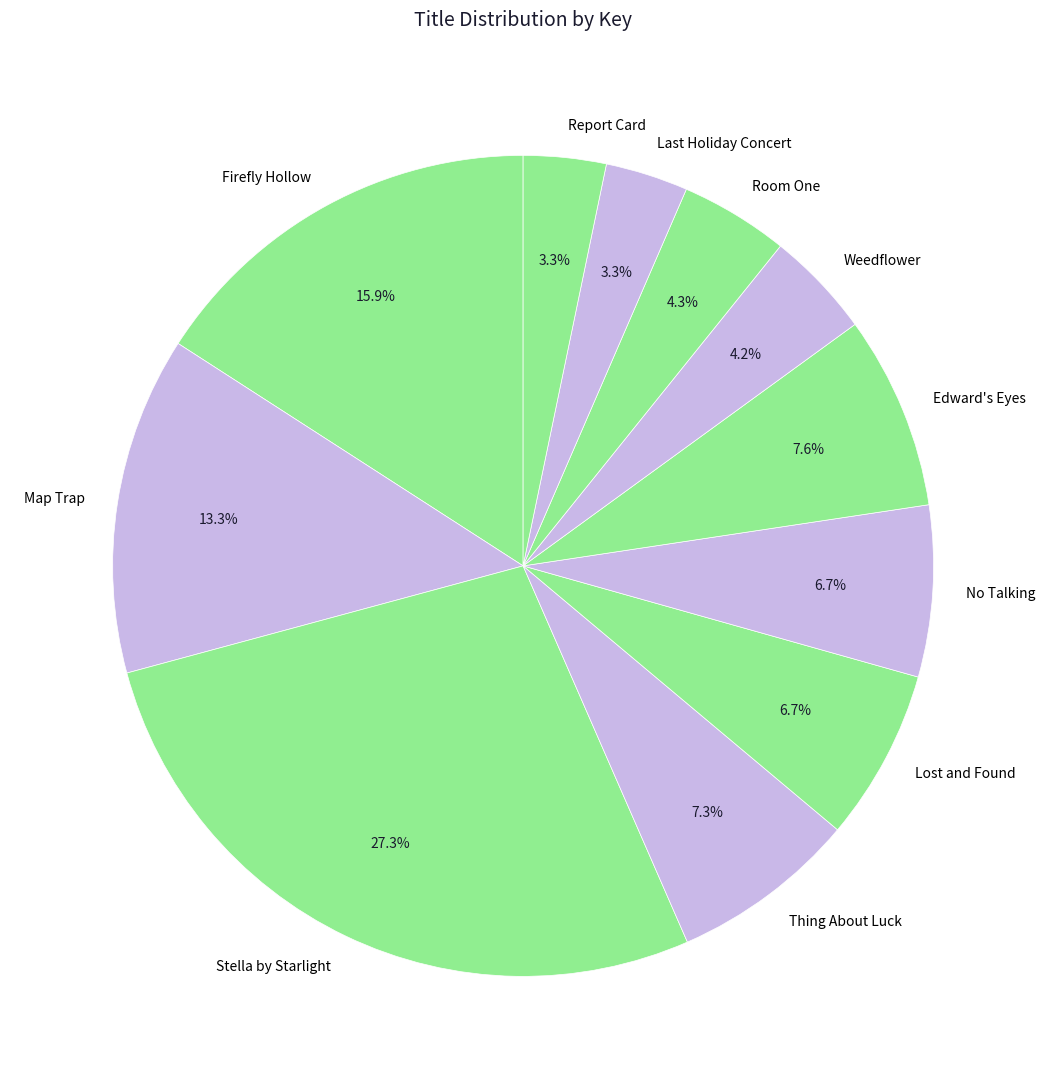

To the nearest percent, what is the difference between the Stella by Starlight and Map Trap slice percentages?

14%